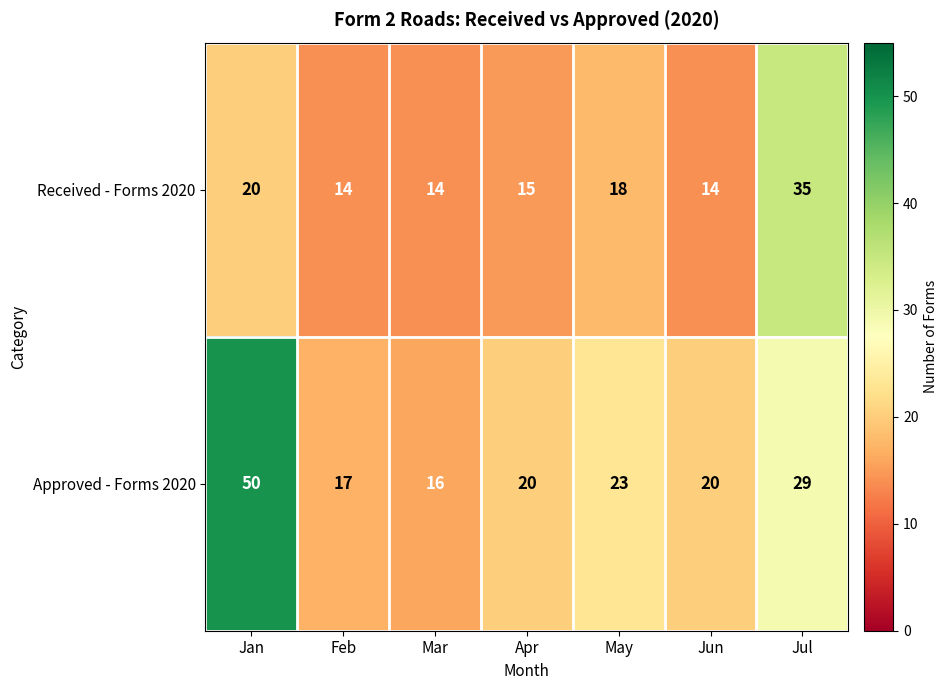

At Feb, list the series in order from smallest to largest.

Received - Forms 2020, Approved - Forms 2020